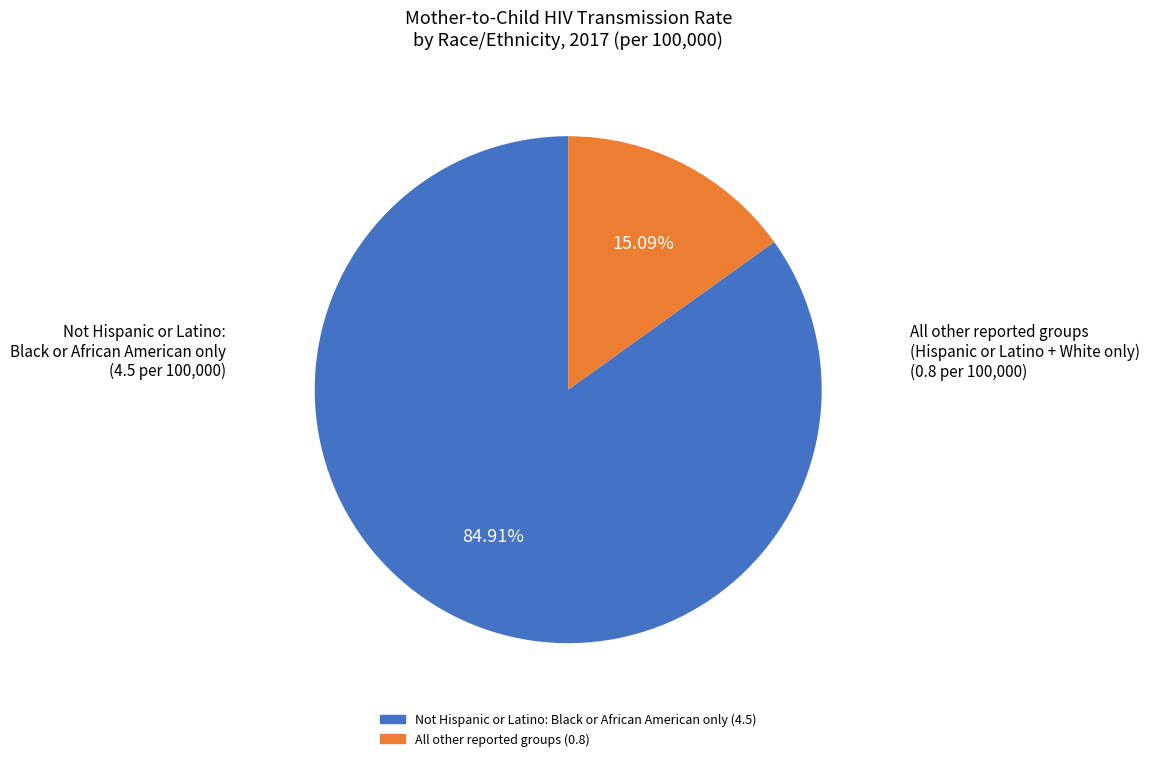

To the nearest percent, what is the average slice percentage?

50%